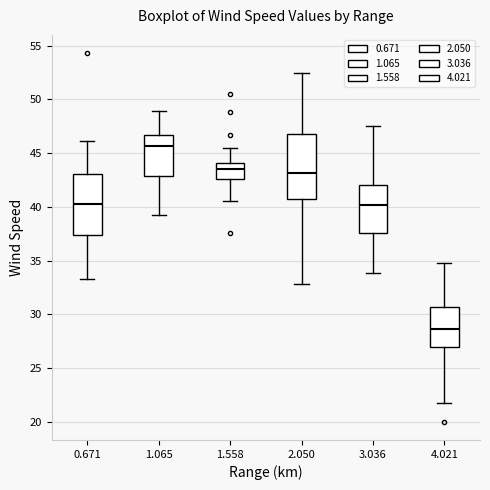

Reading left to right, read every box against the y-axis: the position of its median line, the range the box covers, and the ends of its whiskers. The values are not printed on the chart, so give them approximately, as read against the axis.

0.671: median 40.5, box 37.5 to 43.0, whiskers 33.5 to 46.0
1.065: median 45.5, box 43.0 to 46.5, whiskers 39.0 to 49.0
1.558: median 43.5, box 42.5 to 44.0, whiskers 40.5 to 45.5
2.050: median 43.0, box 40.5 to 47.0, whiskers 33.0 to 52.5
3.036: median 40.0, box 37.5 to 42.0, whiskers 34.0 to 47.5
4.021: median 28.5, box 27.0 to 30.5, whiskers 21.5 to 35.0